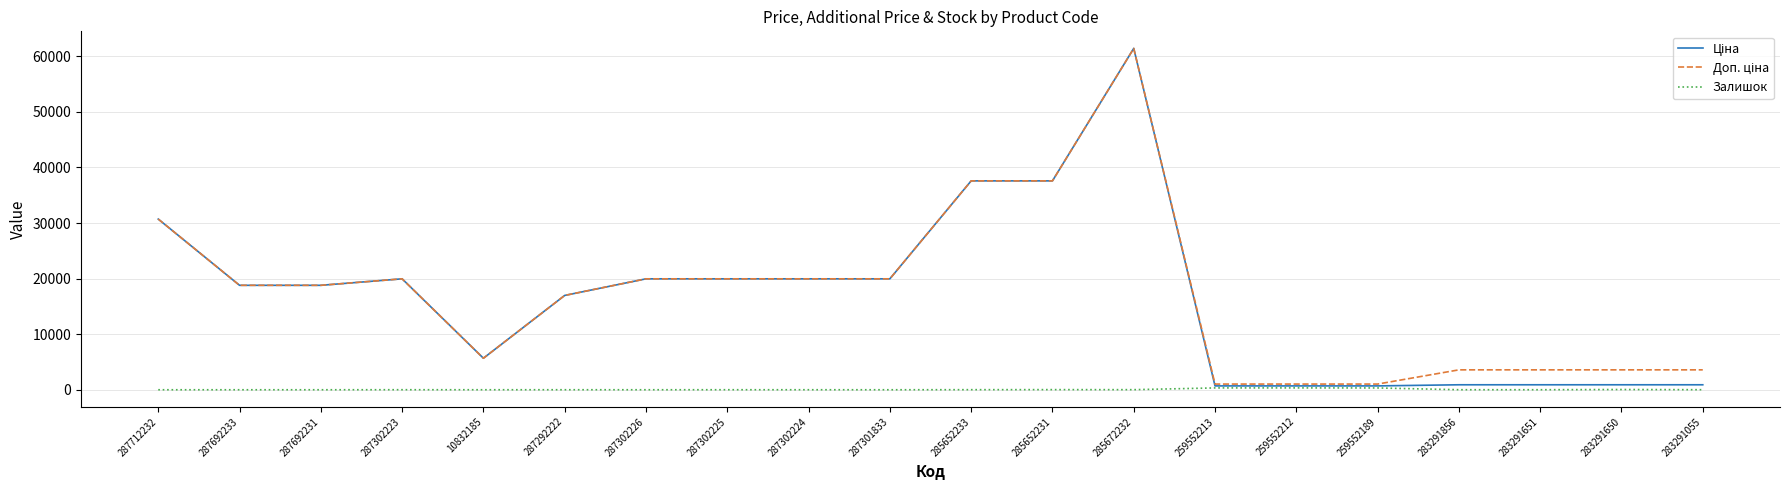

What is the spread (max minus min) of values at 287302223?

19957.2